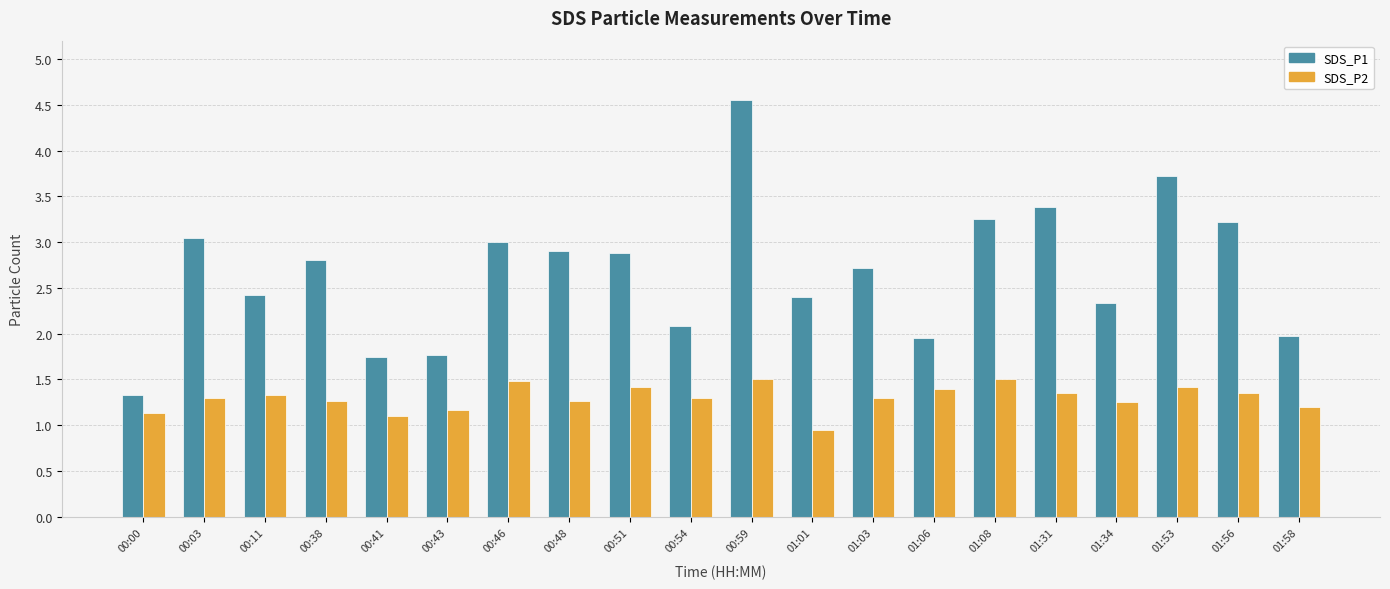

What is the sum of all SDS_P2 values?

26.0